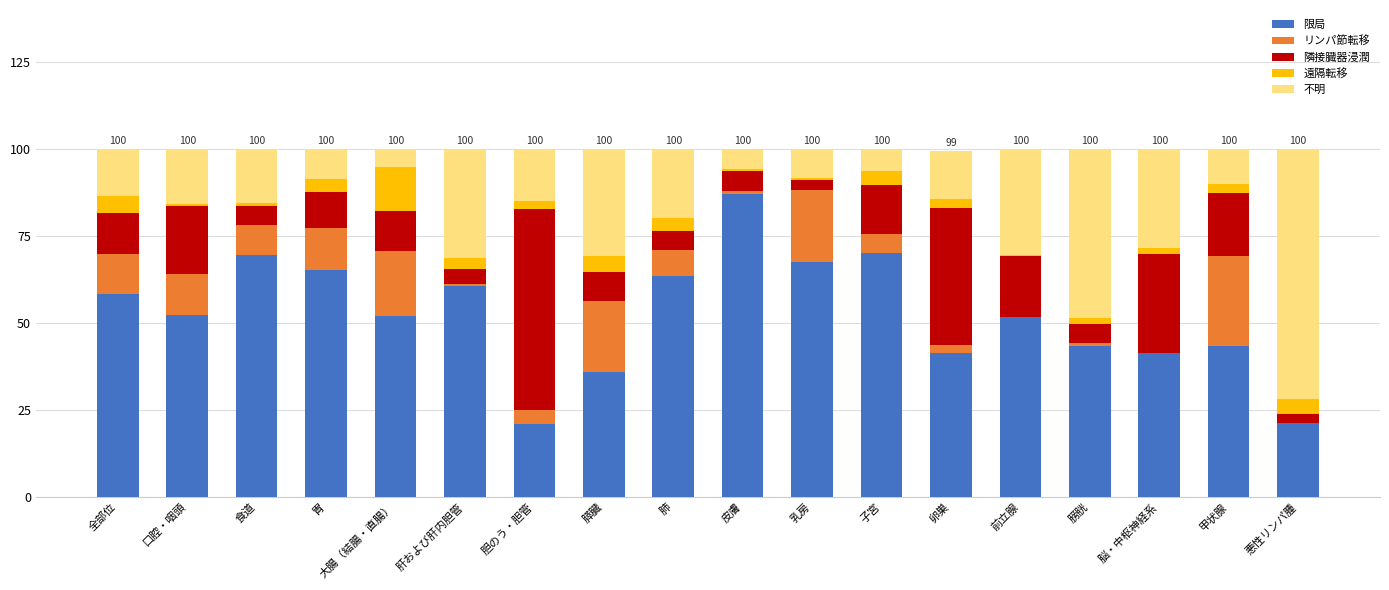

The value of 限局 at 子宮 is 119.0. True or false?

False